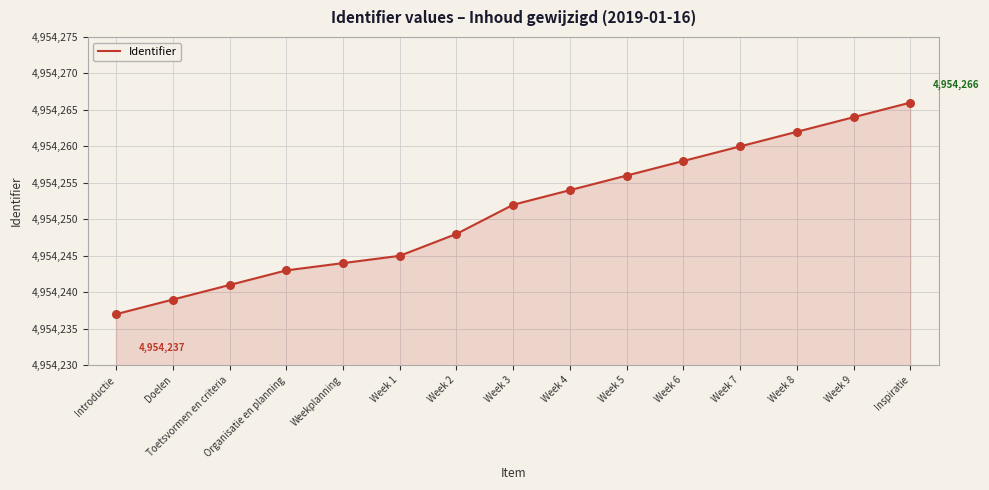

What is the change in value from Introductie to Inspiratie?

+29